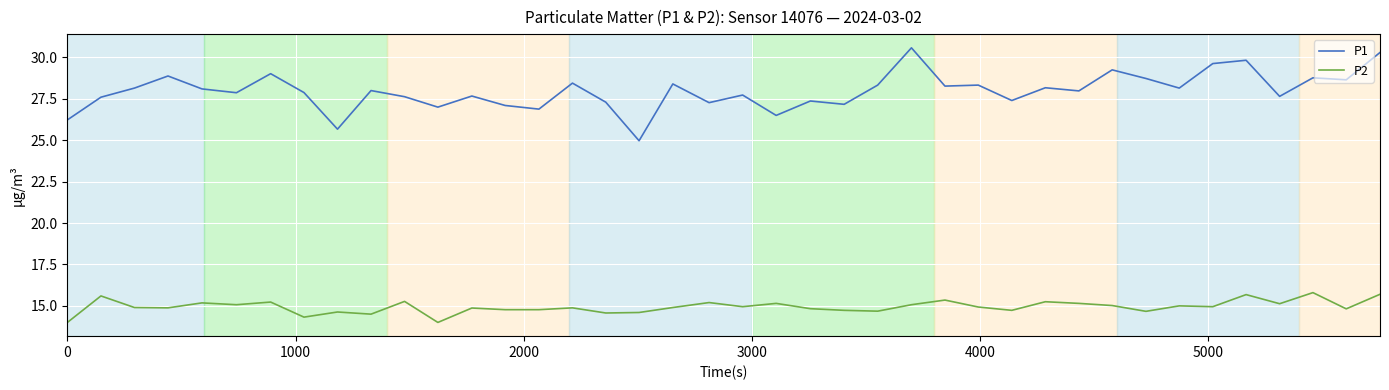

What is the average value of the P2 series?

14.9